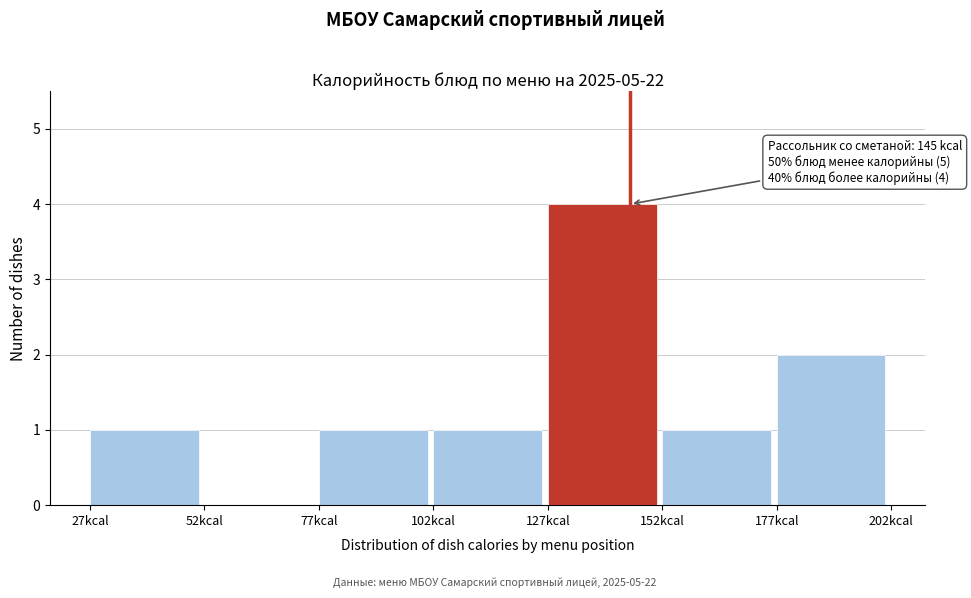

Over which range of the x-axis is the bar tallest?

127 to 152